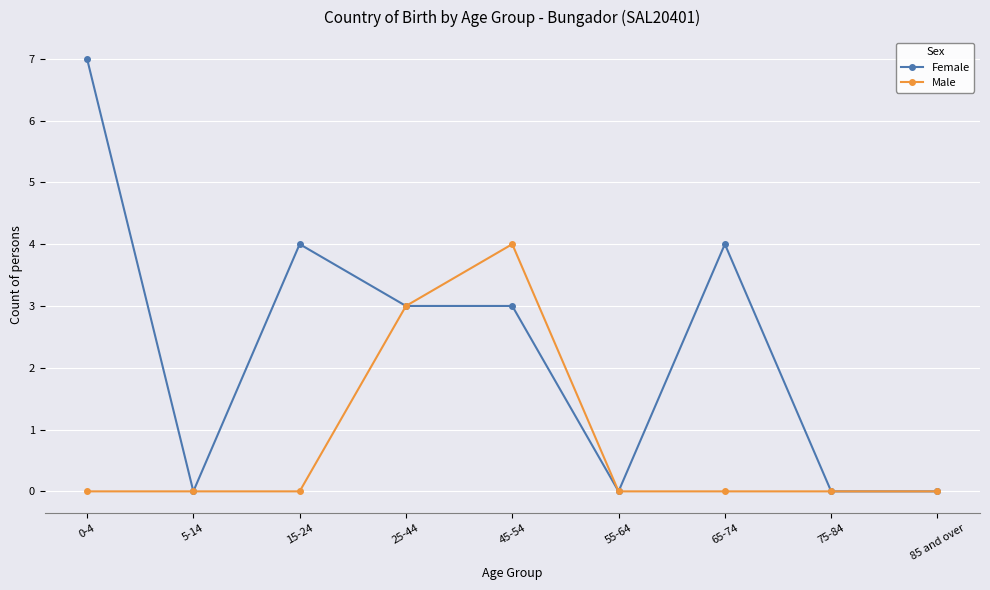

True or false: Female has more than 0 points higher than both neighbors.

True